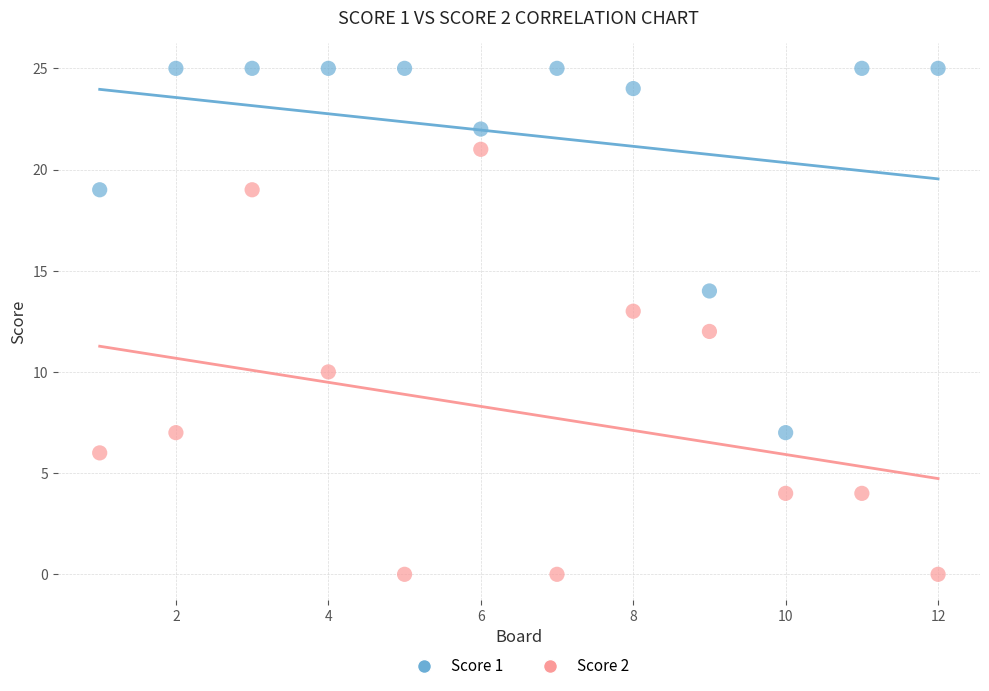

Across all data points, what is the range of Y values (max minus min)?

25